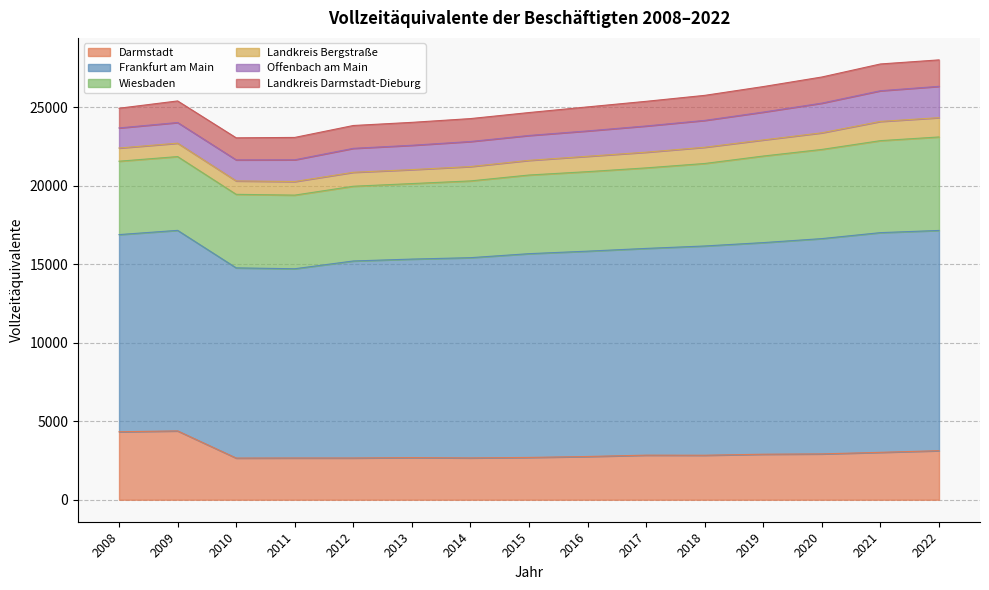

What is the total value across all series at 2010?

23055